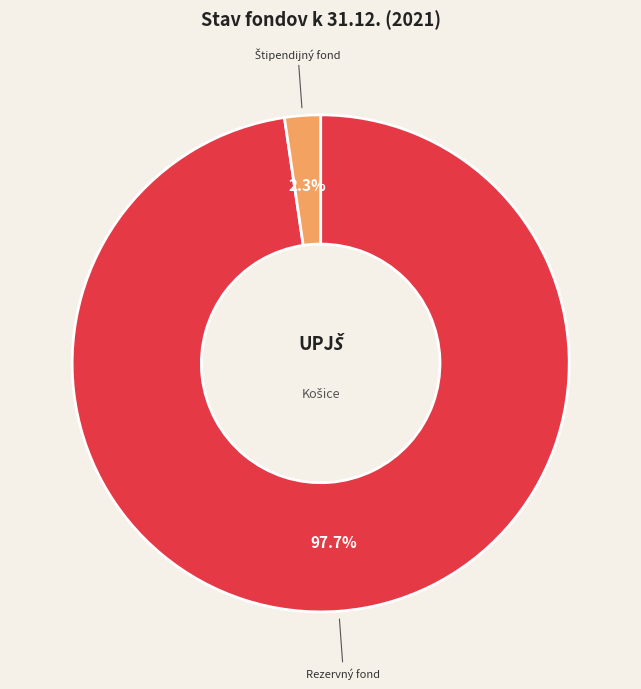

Which category accounts for the majority?

Rezervný fond